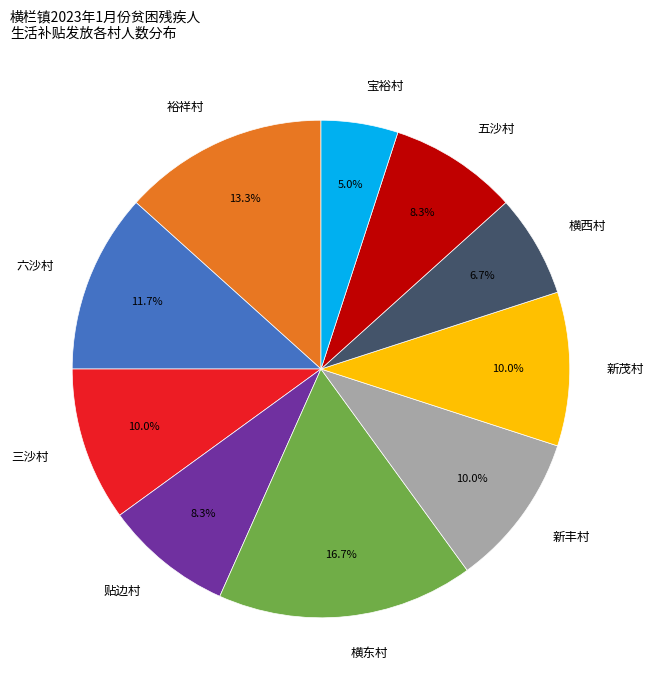

The 横西村 slice represents 1% of the pie. True or false?

False